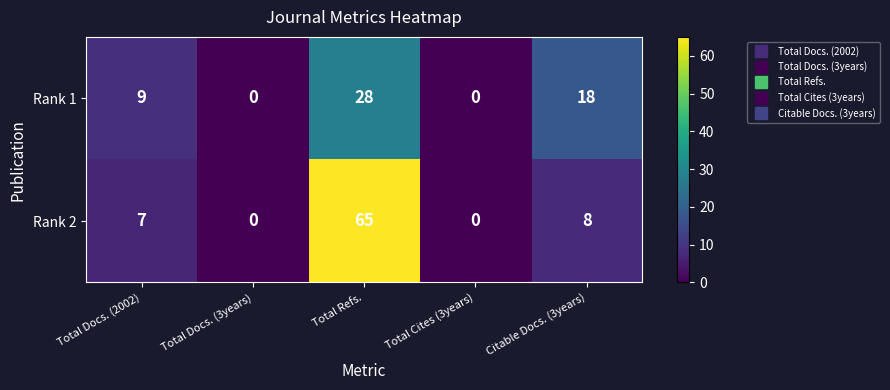

Reading right to left, what are all the values shown in this chart?

Rank 1: 18	0	28	0	9
Rank 2: 8	0	65	0	7